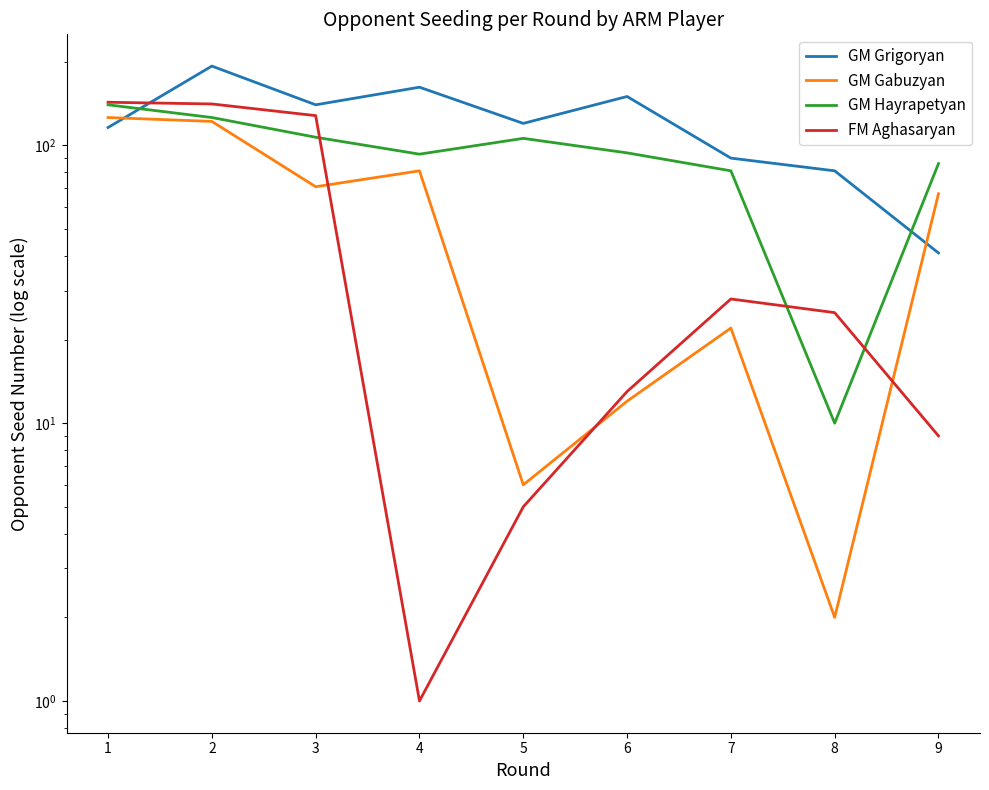

Which series ends up on top after the final intersection of GM Gabuzyan and GM Grigoryan?

GM Gabuzyan